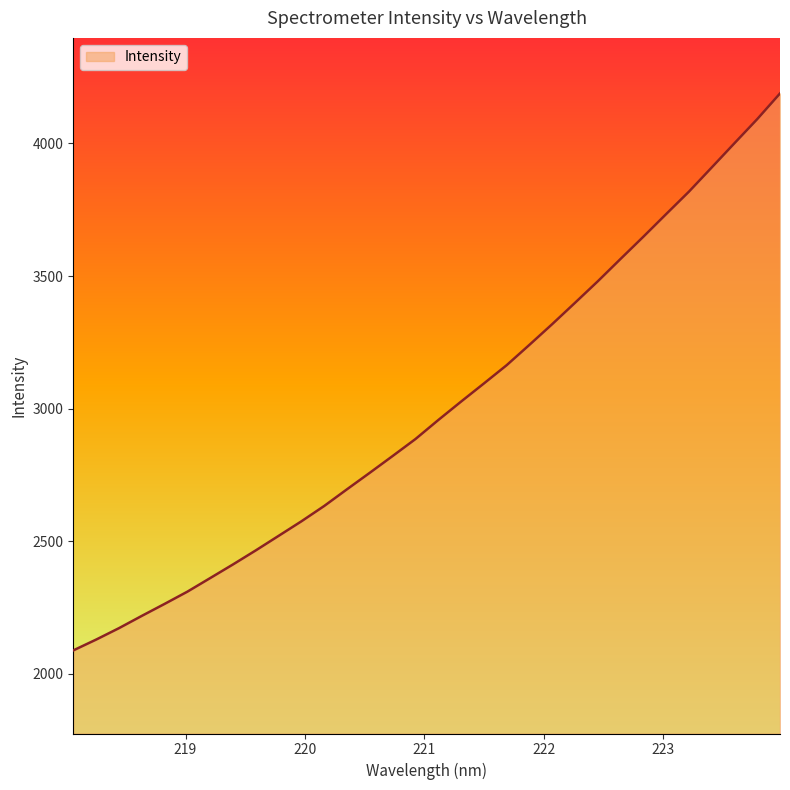

What is the greatest value displayed?

4188.3